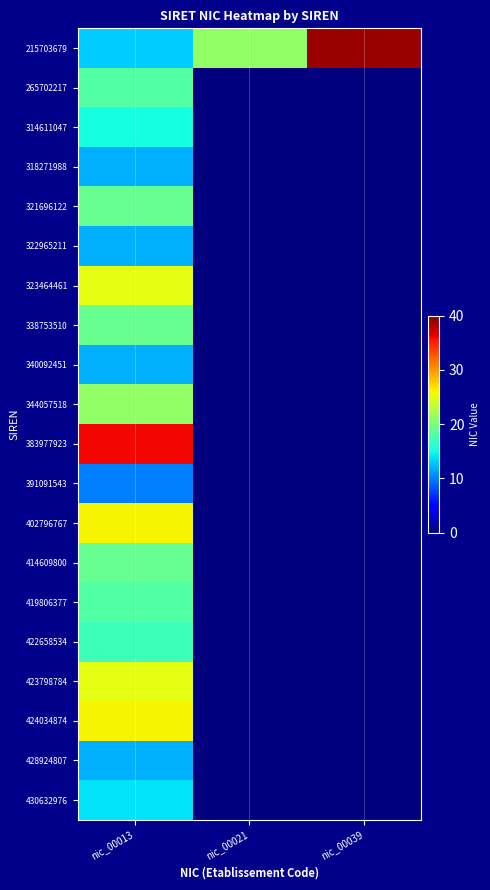

Between nic_00039 and nic_00021, which is larger?

nic_00039